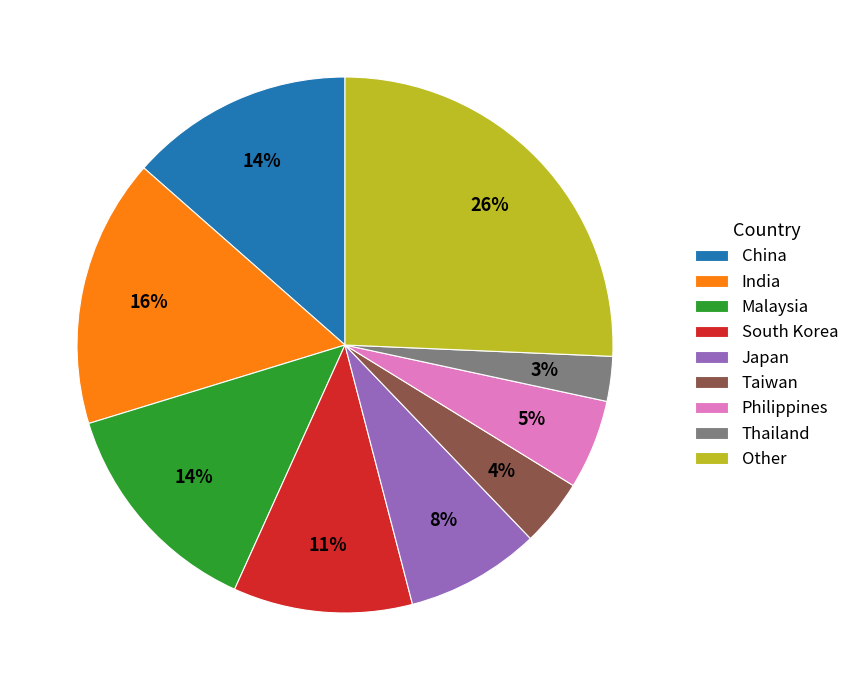

Approximately how many times larger is the value at Malaysia compared to Other?

0.5